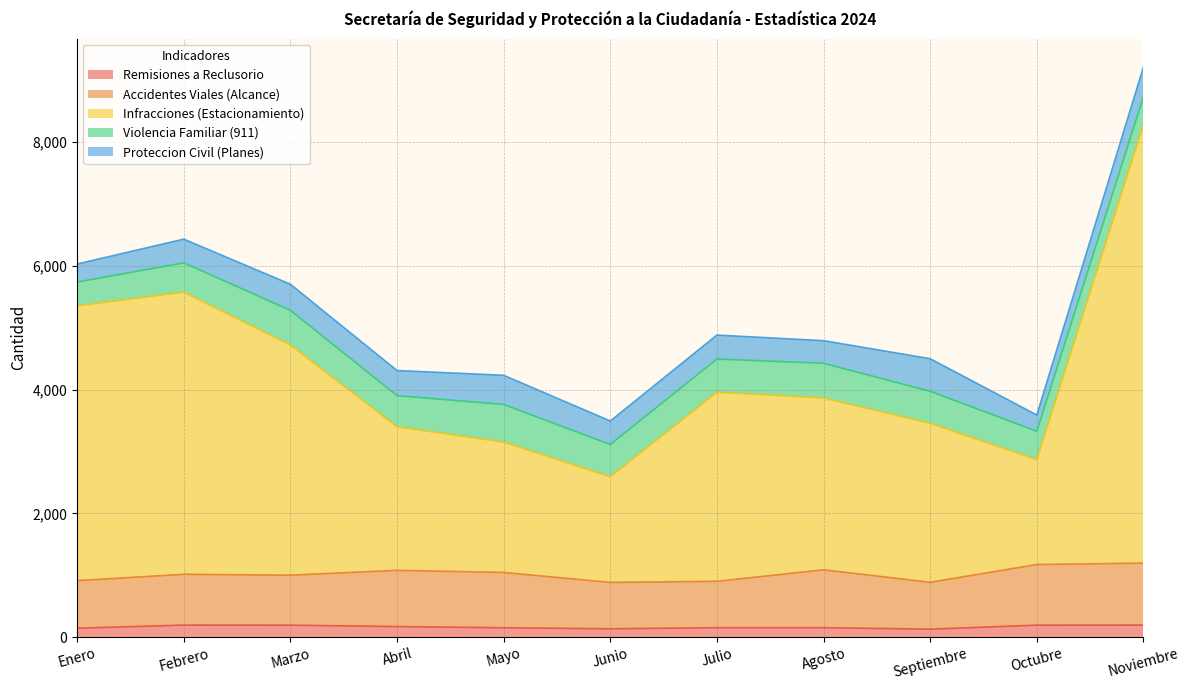

At which category is the sum across all series the highest?

Noviembre